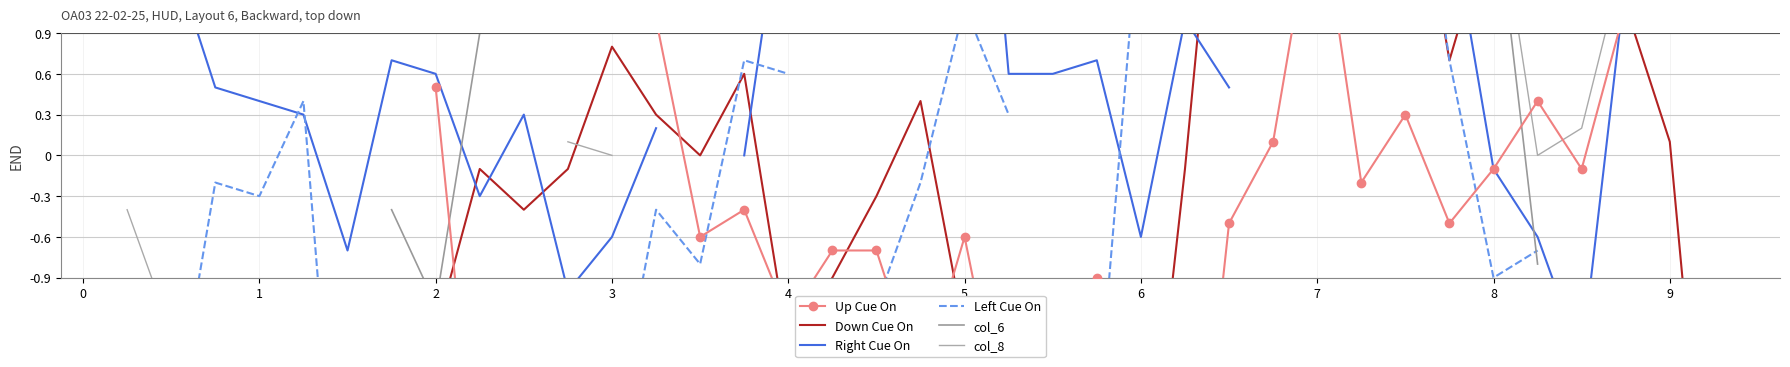

How many intersections are there between Right Cue On and Down Cue On?

7